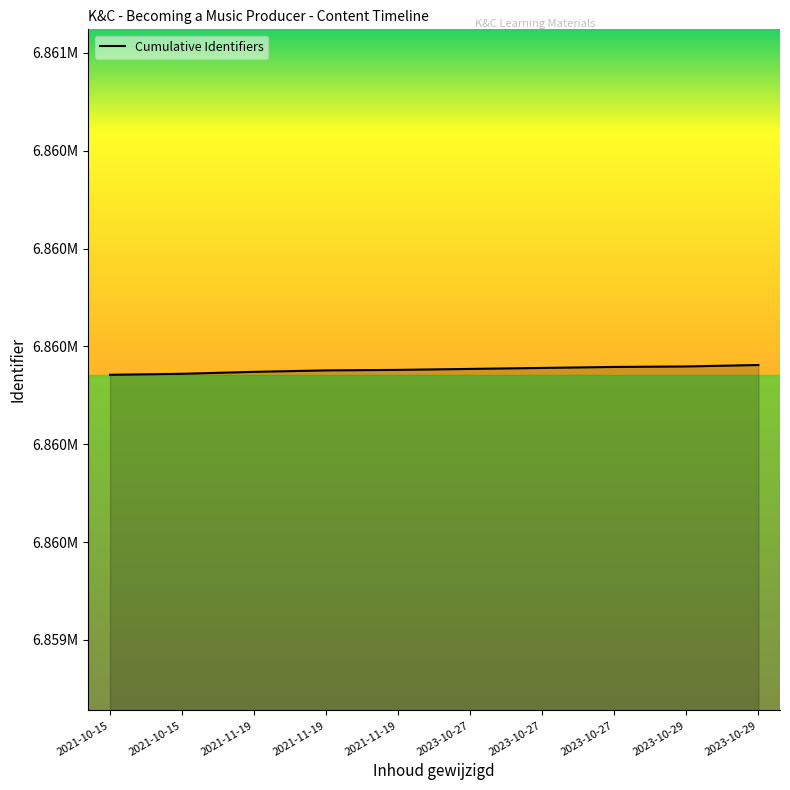

True or false: the data shows 11203340 at 2021-11-19.

False